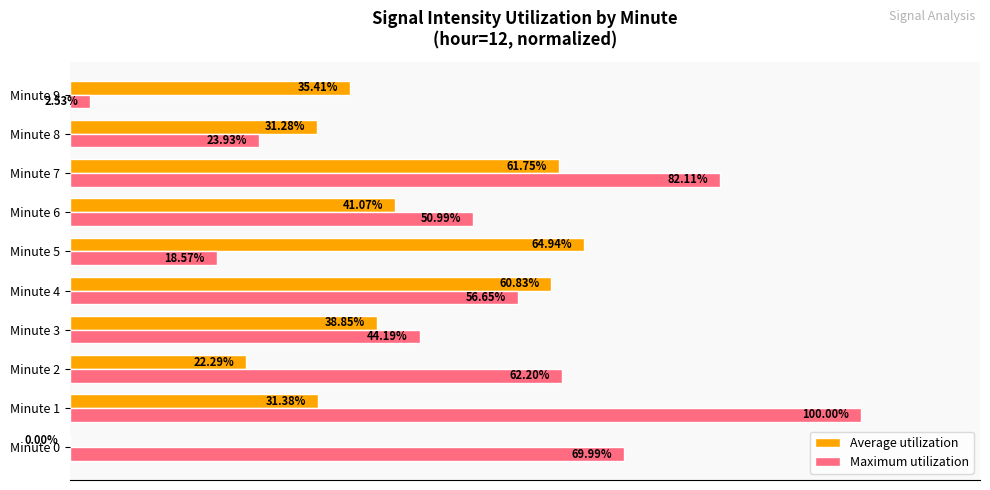

Which series has the largest total across all categories?

Maximum utilization